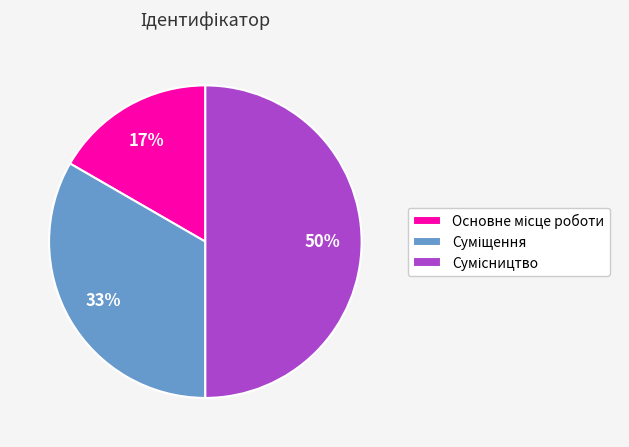

To the nearest percent, what is the difference between the largest and smallest slice percentages?

33%